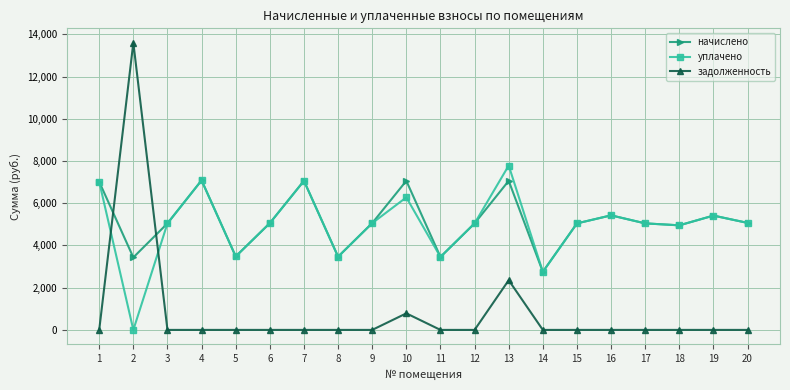

What is the sum of all уплачено values?

99539.4